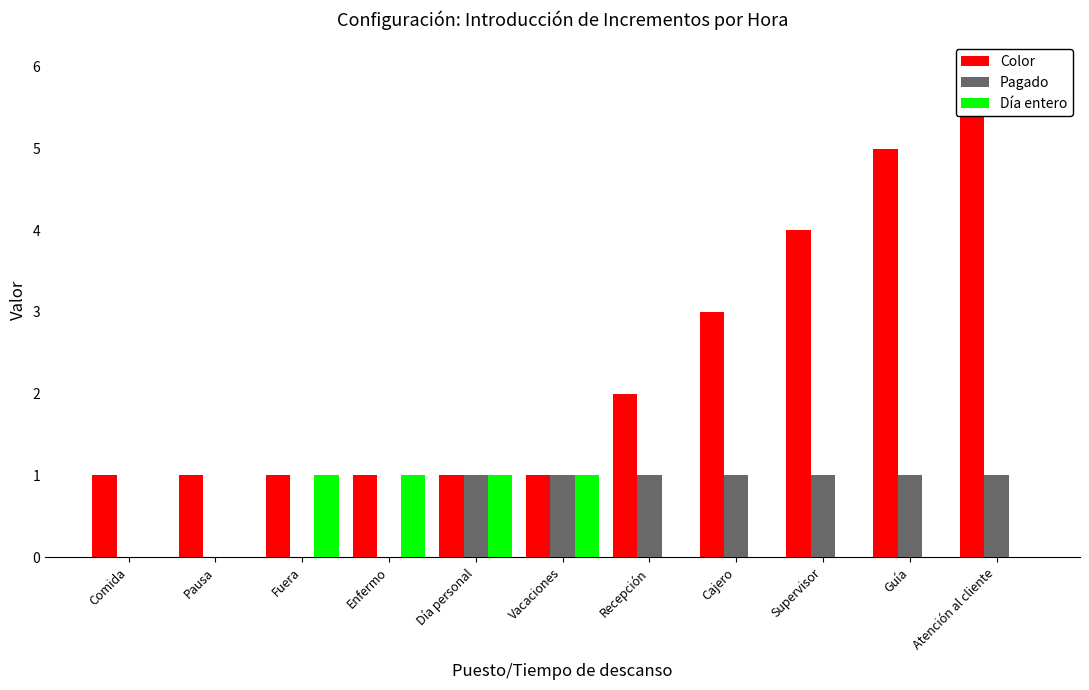

What is the total value across all series at Supervisor?

5